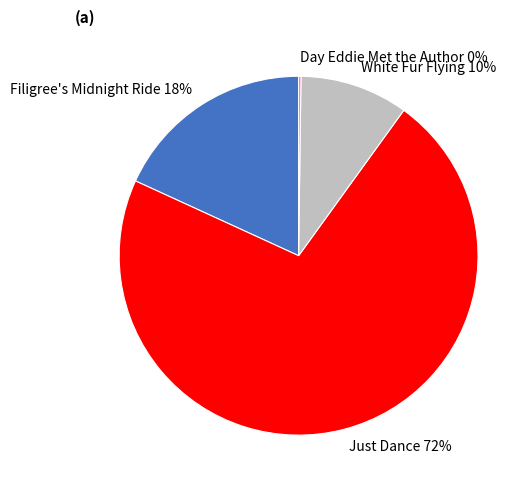

Do Filigree's Midnight Ride and White Fur Flying together represent more than half of the pie?

No